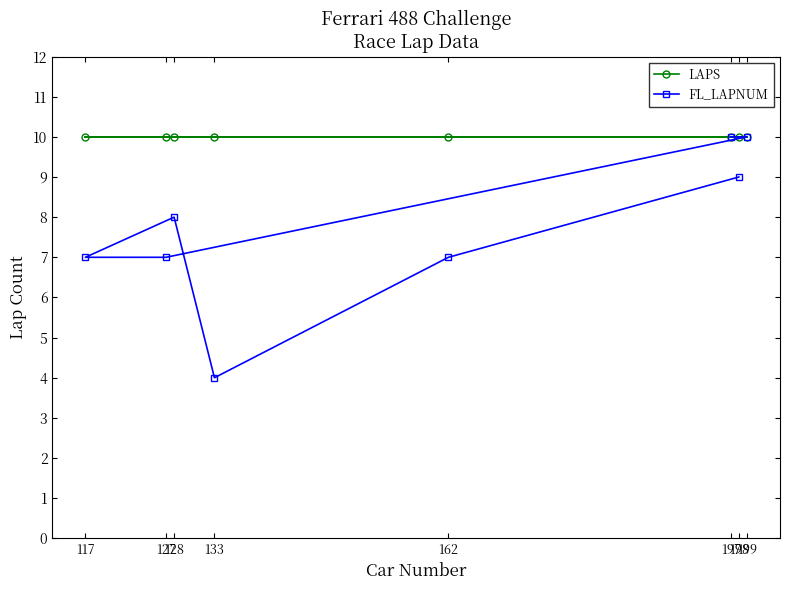

True or false: LAPS and FL_LAPNUM cross at least once.

False